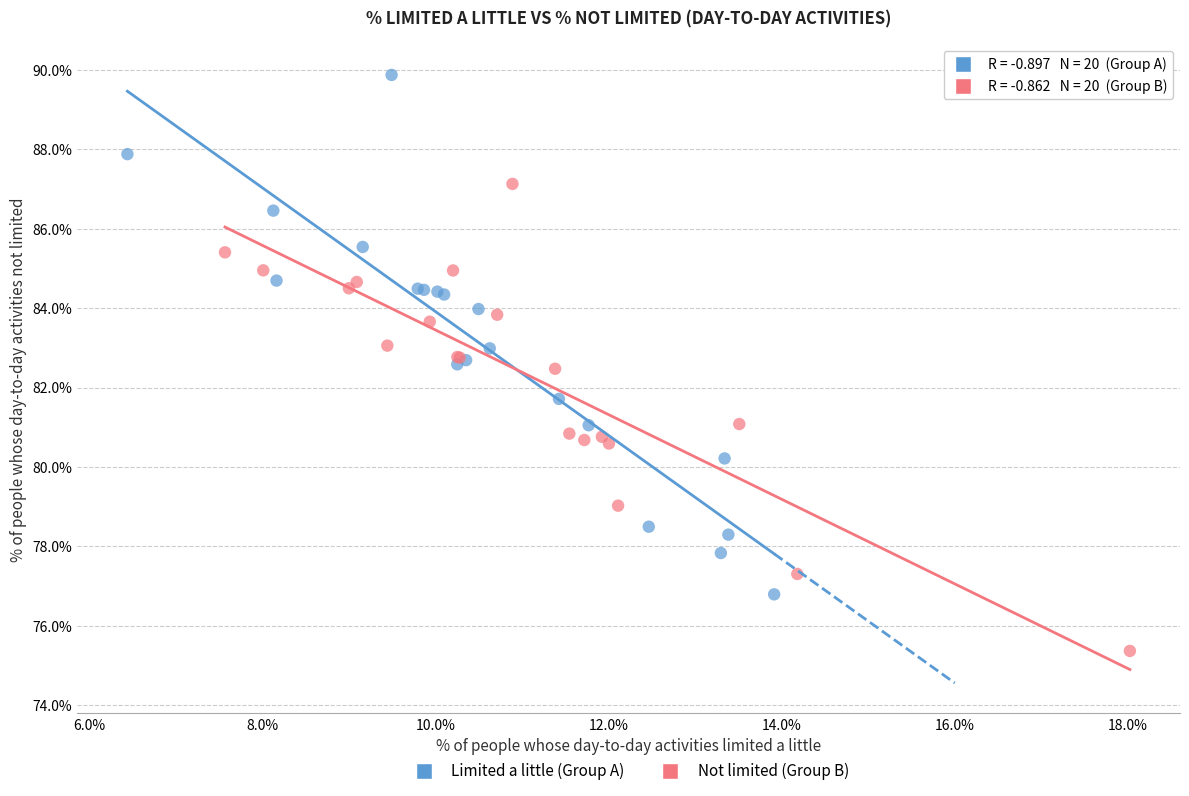

Which series reaches the minimum Y coordinate?

Not limited (Group B)